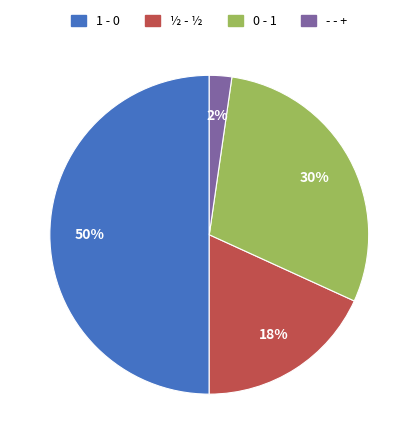

How many segments does this pie chart have?

4